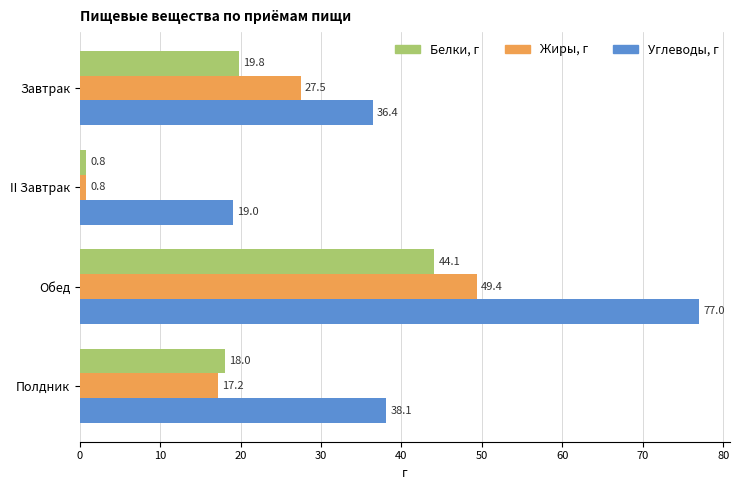

What is the highest value of the Углеводы, г series?

77.0